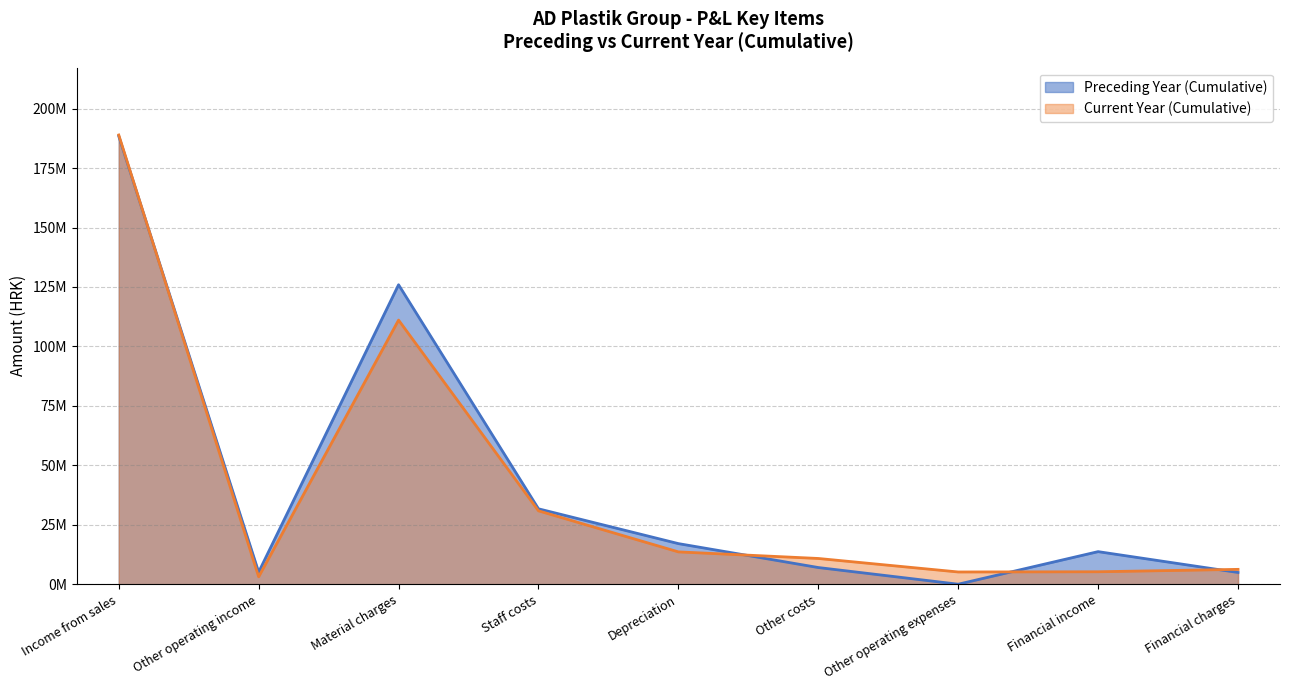

Between which two adjacent categories do Preceding Year (Cumulative) and Current Year (Cumulative) first intersect?

Income from sales and Other operating income